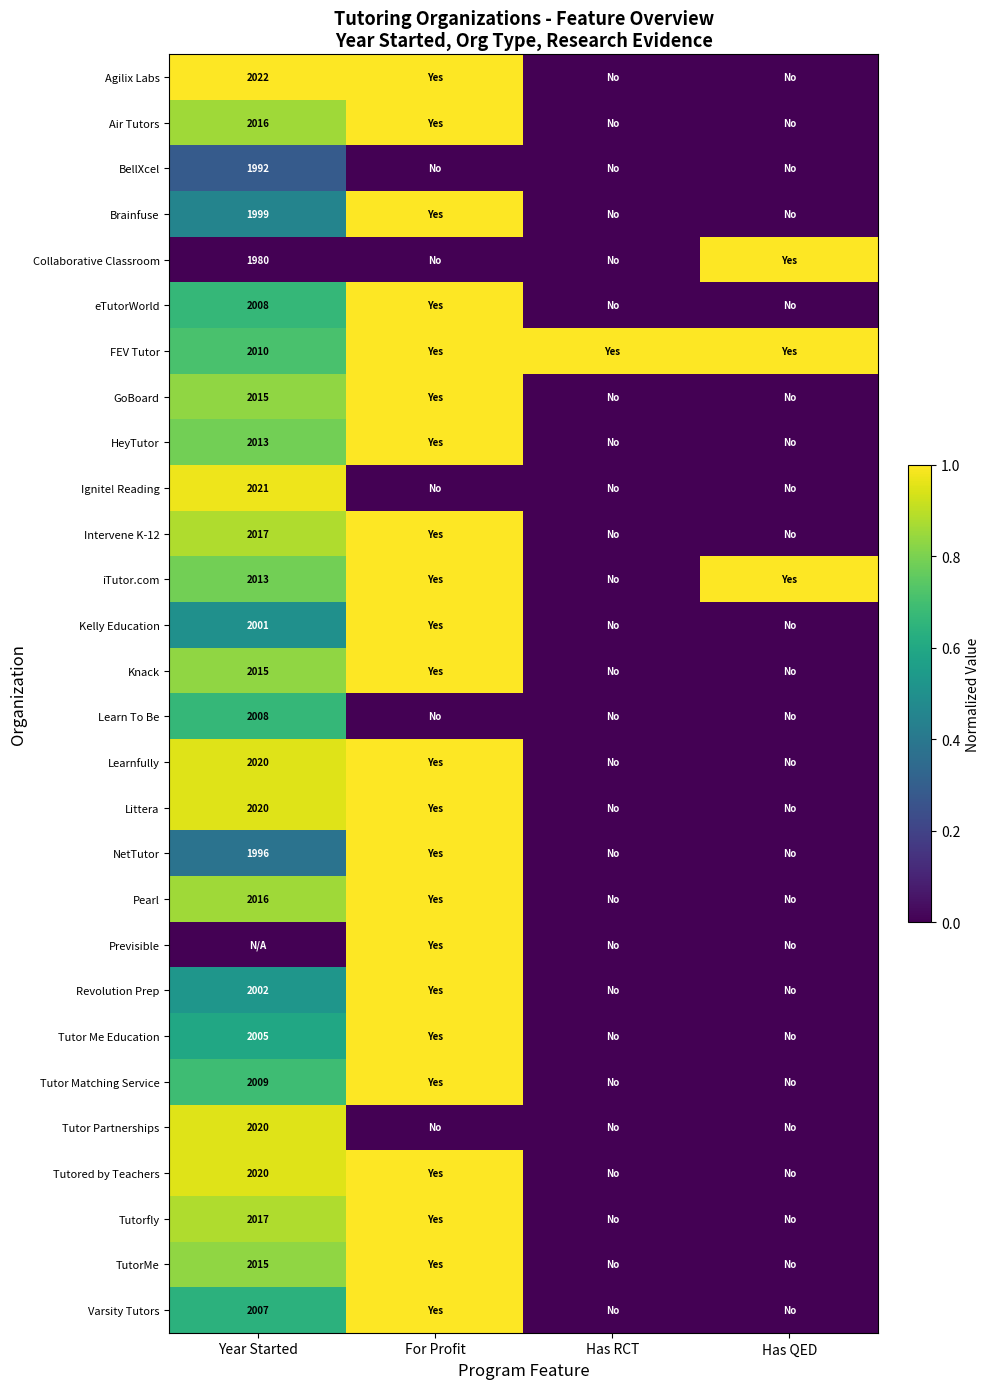

The value of eTutorWorld at Year Started is 3119. True or false?

False